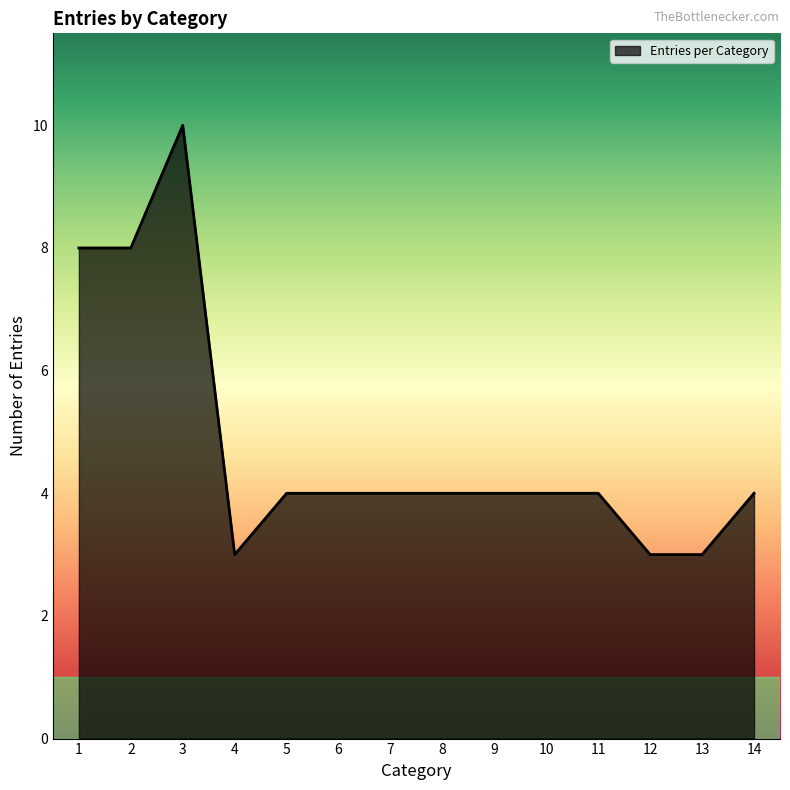

What is the smallest value displayed?

3